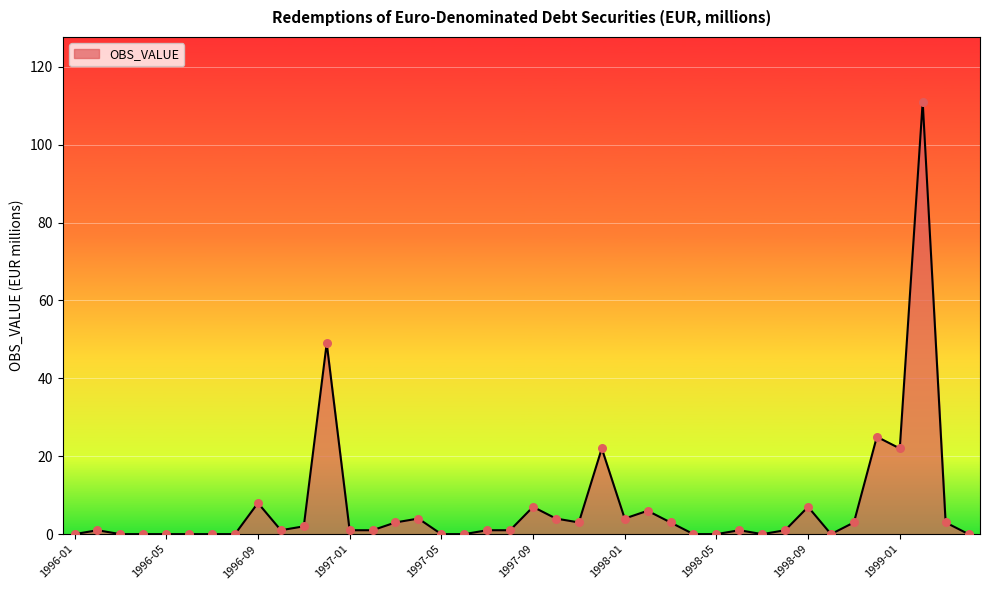

How many lines are shown in the chart?

1